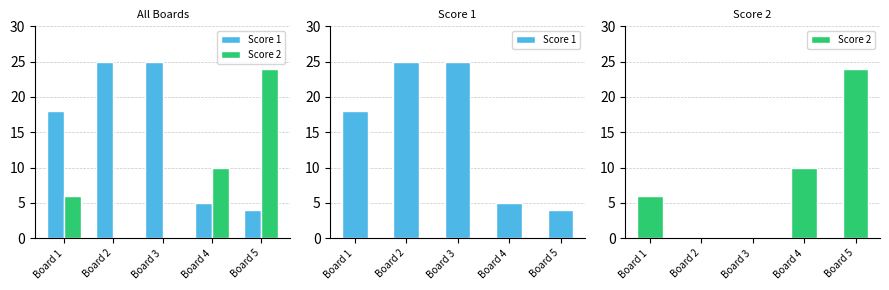

Which series has the largest total across all categories?

Score 1